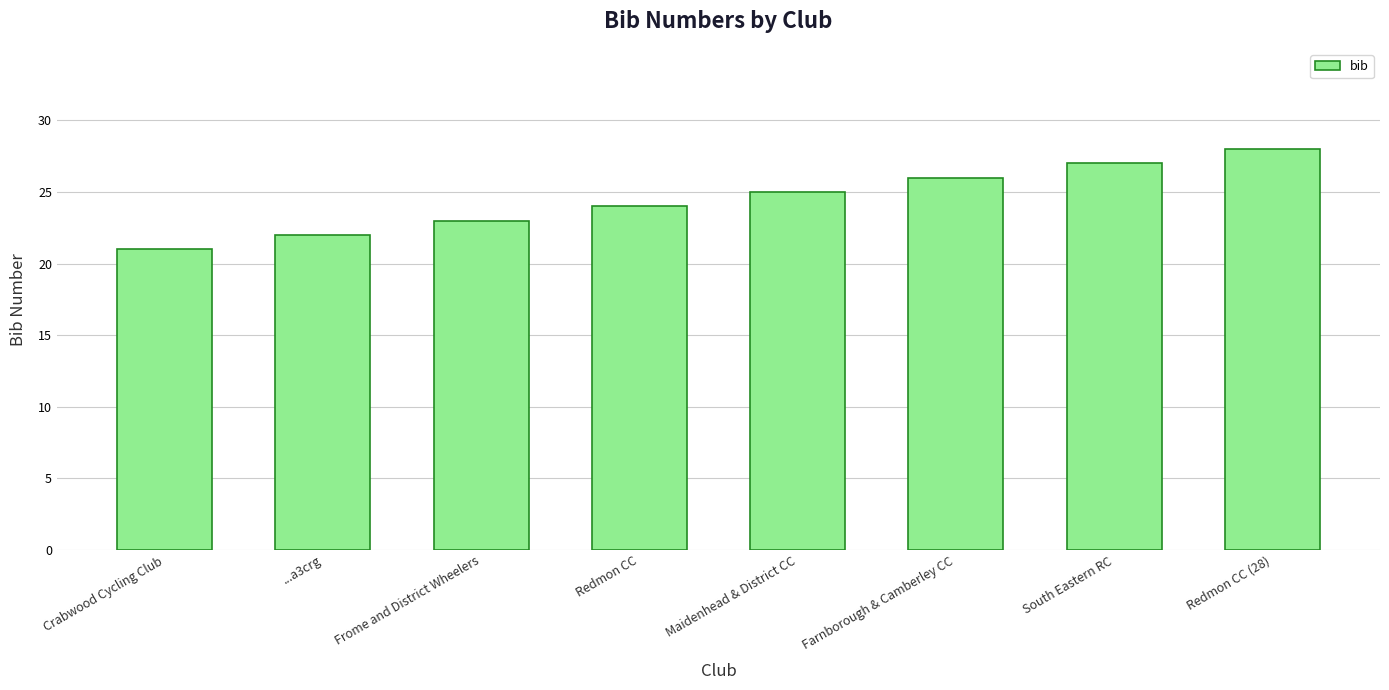

What is the ratio of the value at Farnborough & Camberley CC to the value at Maidenhead & District CC?

1.0